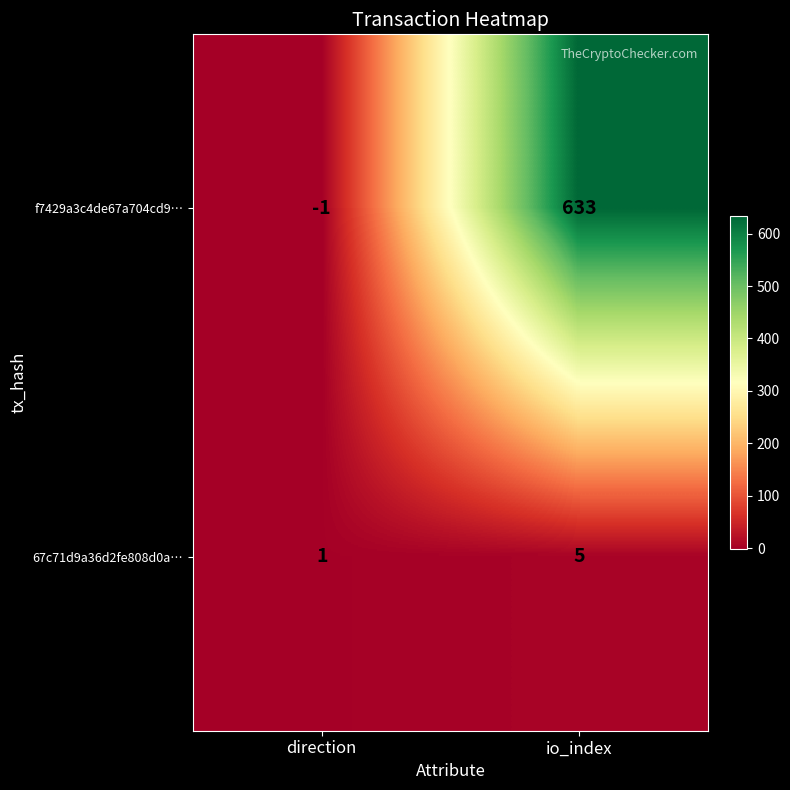

At which category is the sum across all series the highest?

io_index